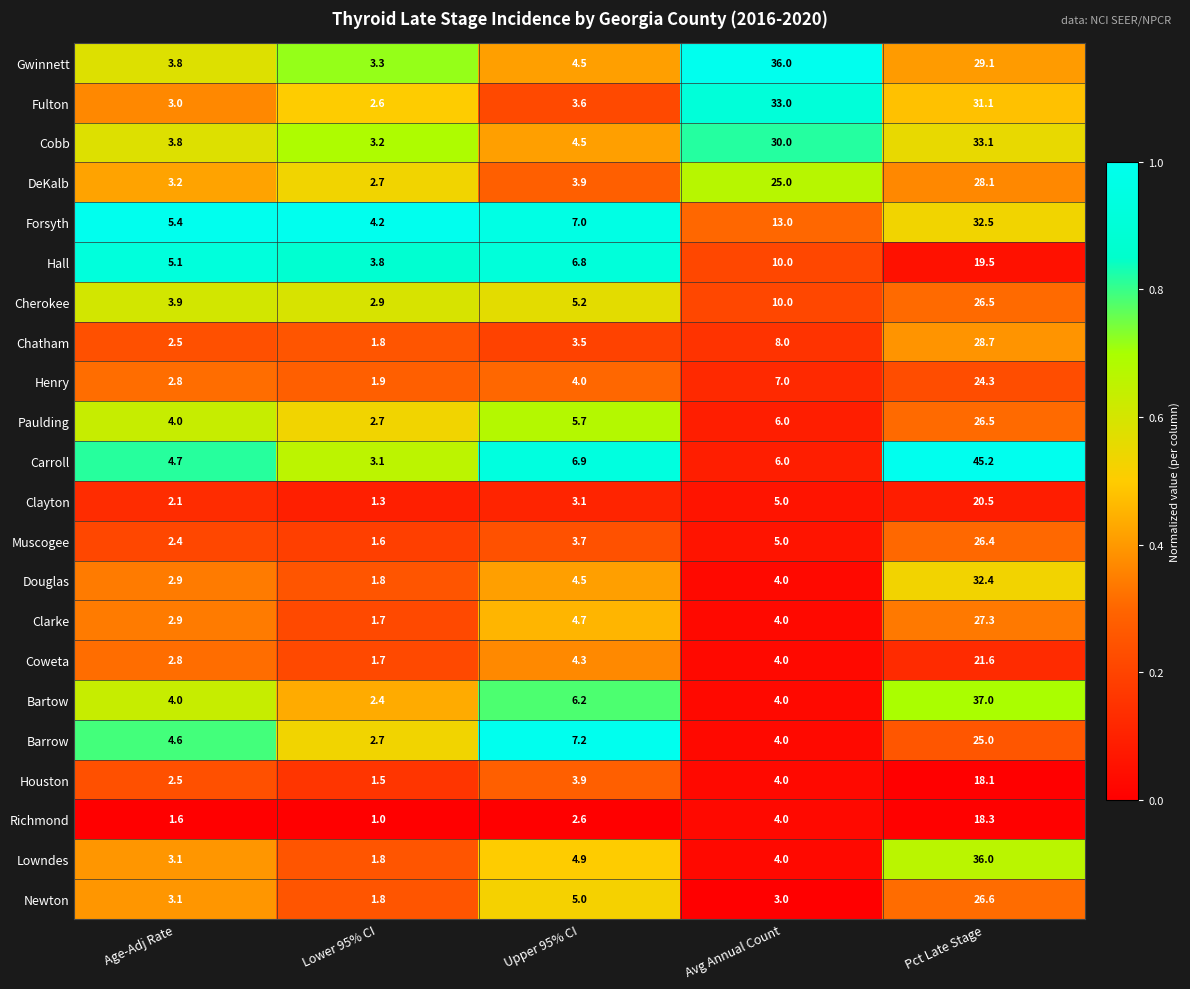

What is the difference between the maximum and second lowest values in the Cherokee series?

22.6